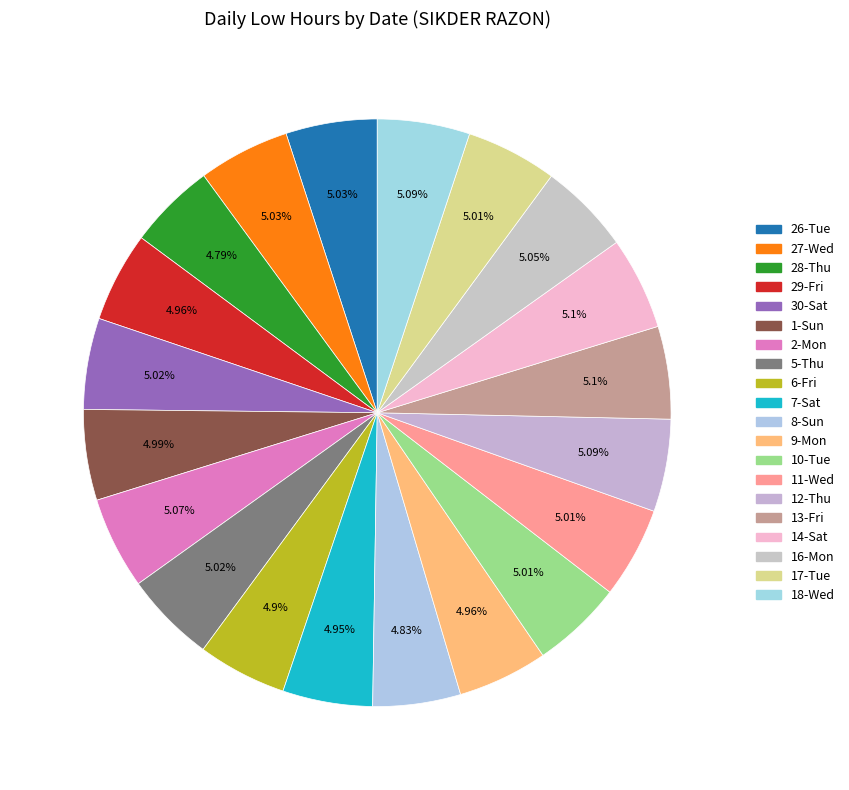

How many segments does this pie chart have?

20